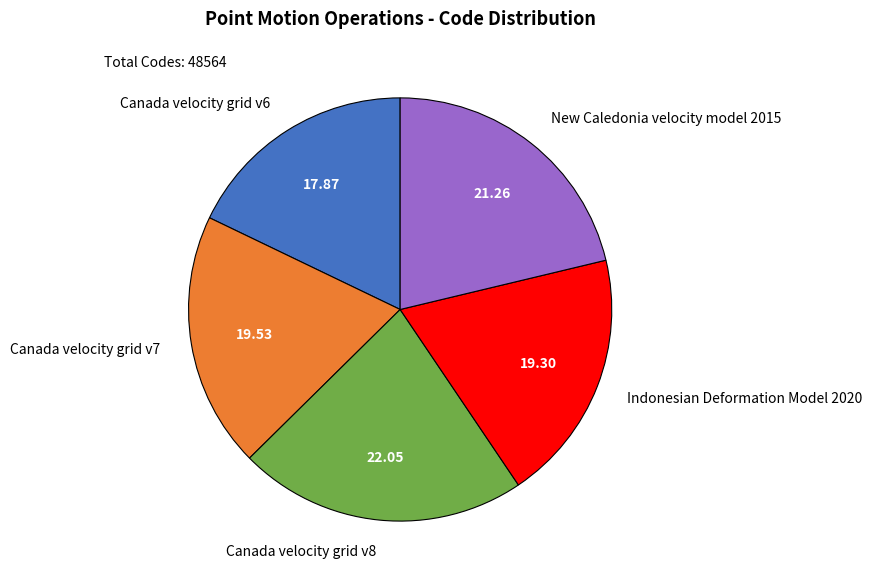

Does New Caledonia velocity model 2015 account for over 50% of the chart?

No